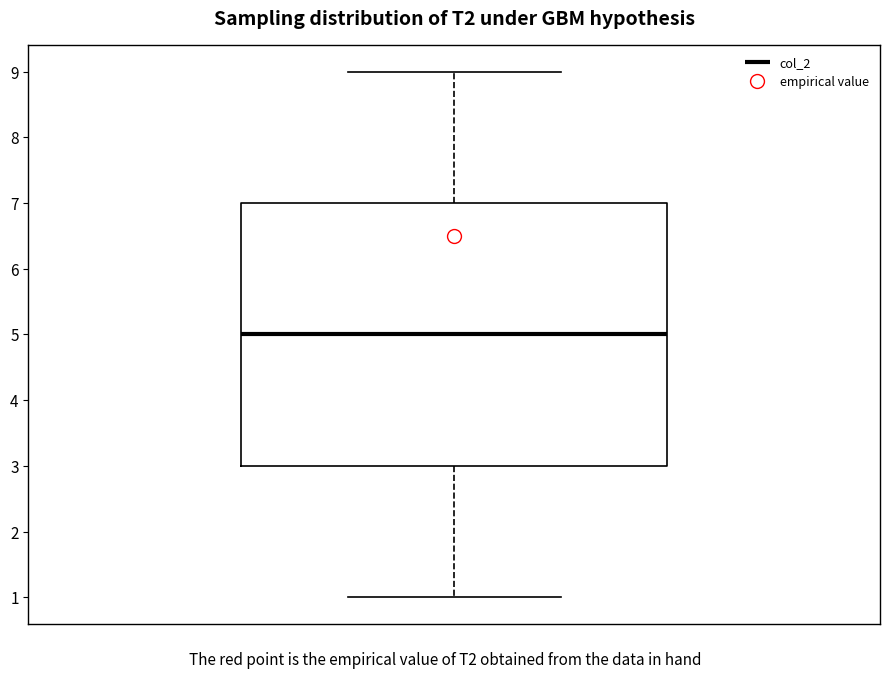

Read this box plot against the y-axis: the position of the median line, the range covered by the box, and the ends of both whiskers. The values are not printed on the chart, so give them approximately, as read against the axis.

median 5, box 3 to 7, whiskers 1 to 9